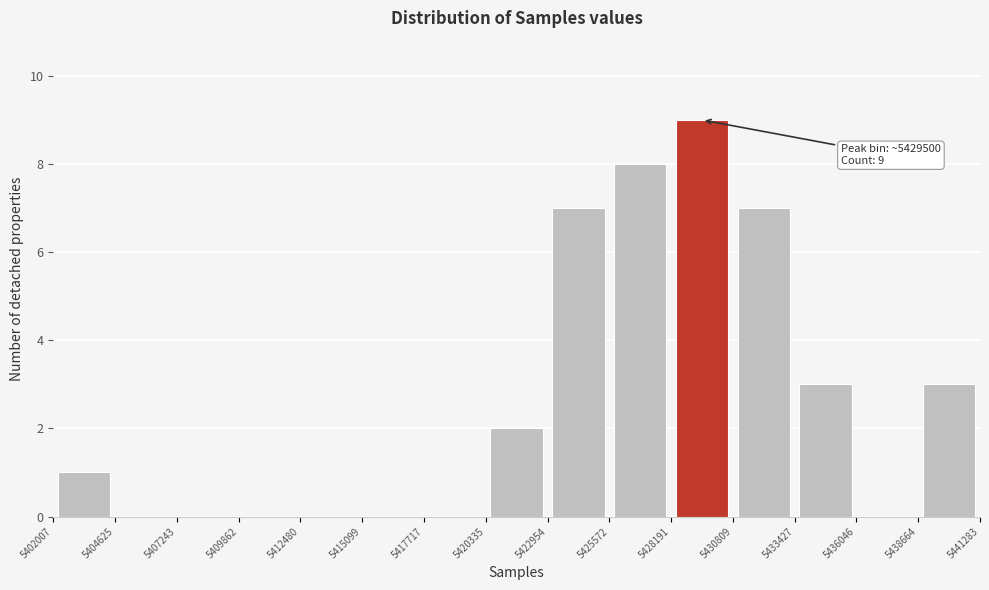

Over which range of the x-axis is the bar tallest?

5428191 to 5430809